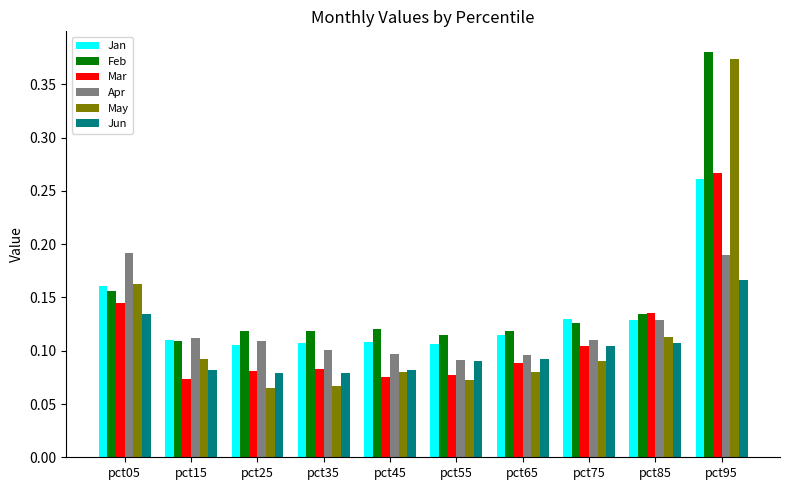

How many bars are there in each group?

6